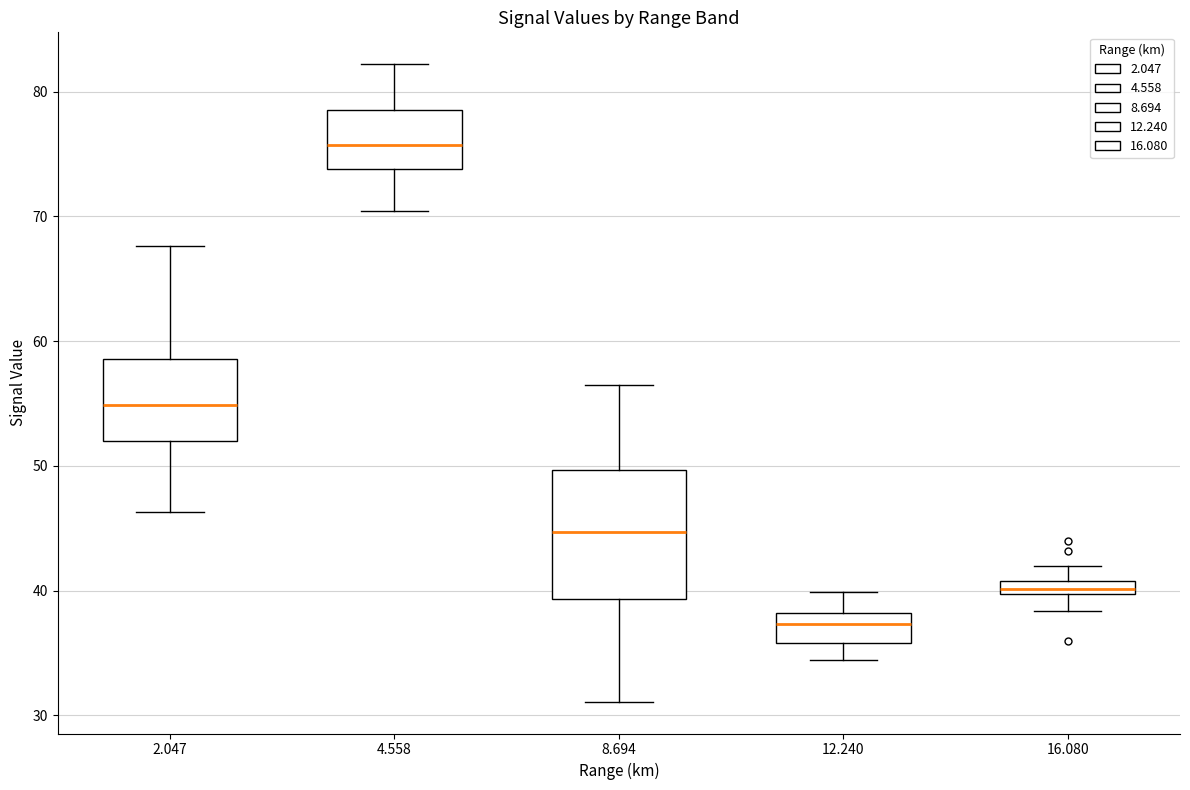

Comparing the boxes themselves (not the whiskers), which one is the tallest?

8.694